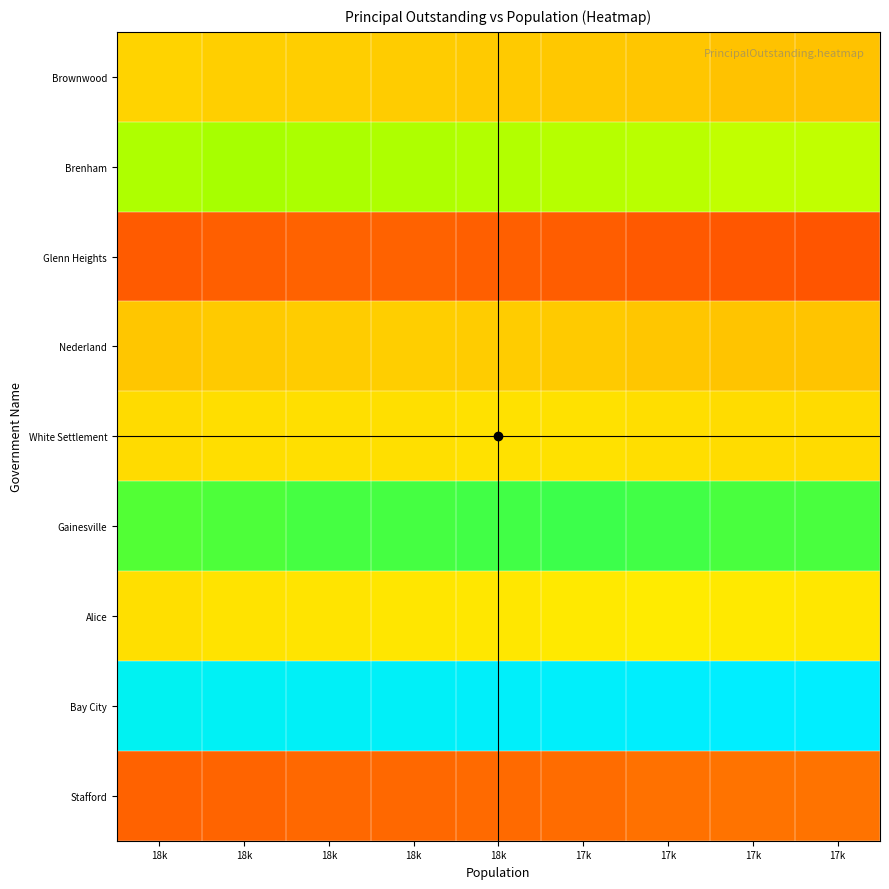

Which label corresponds to the largest value in the chart?

17k